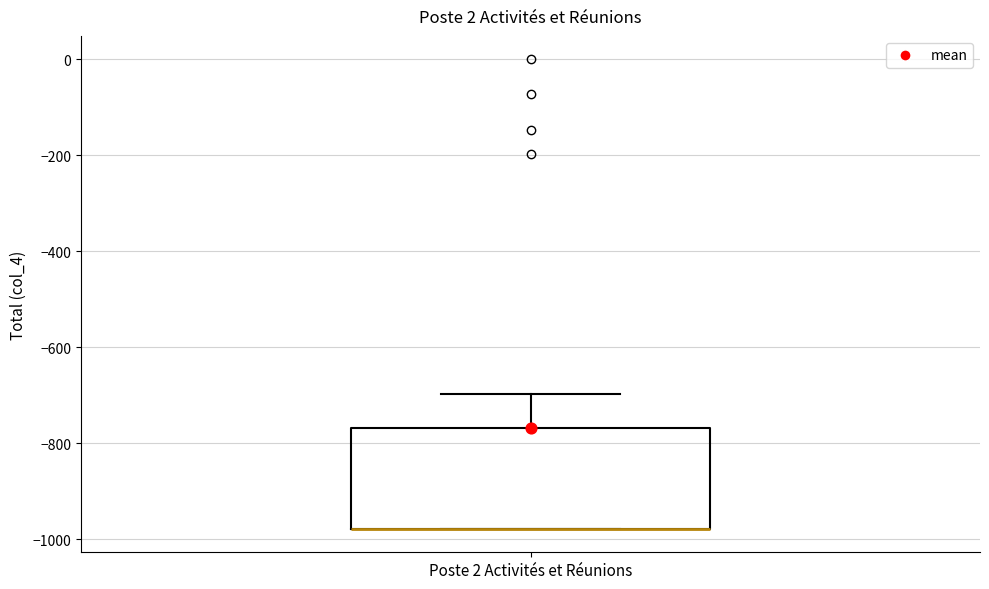

Where does the upper whisker of the box for Poste 2 Activités et Réunions end on the y-axis? The values are not printed on the chart, so give them approximately, as read against the axis.

-700